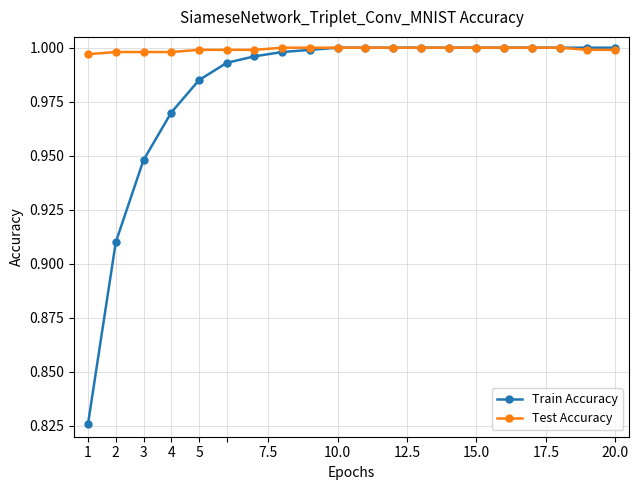

Which series has the largest total across all categories?

Test Accuracy